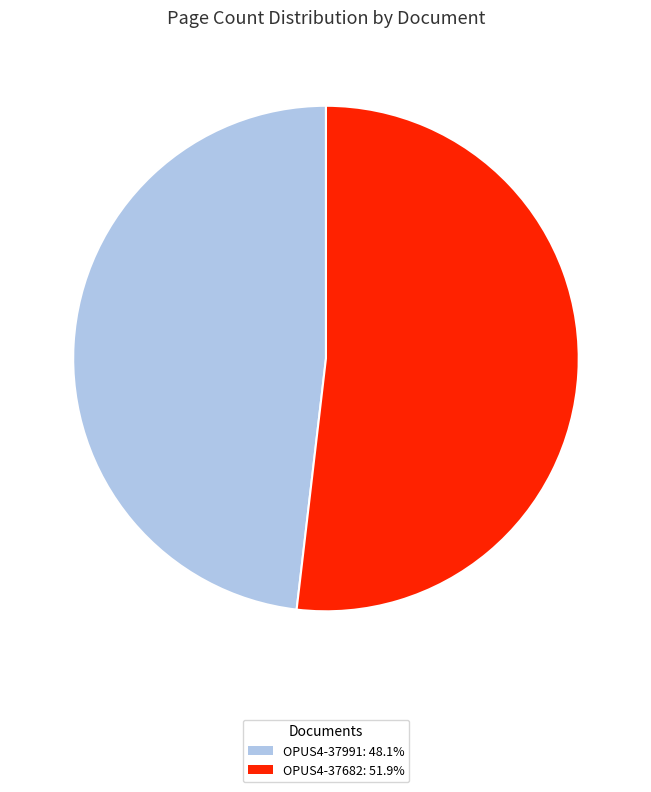

Is the sum of OPUS4-37682: 51.9% and OPUS4-37991: 48.1% greater than half?

Yes